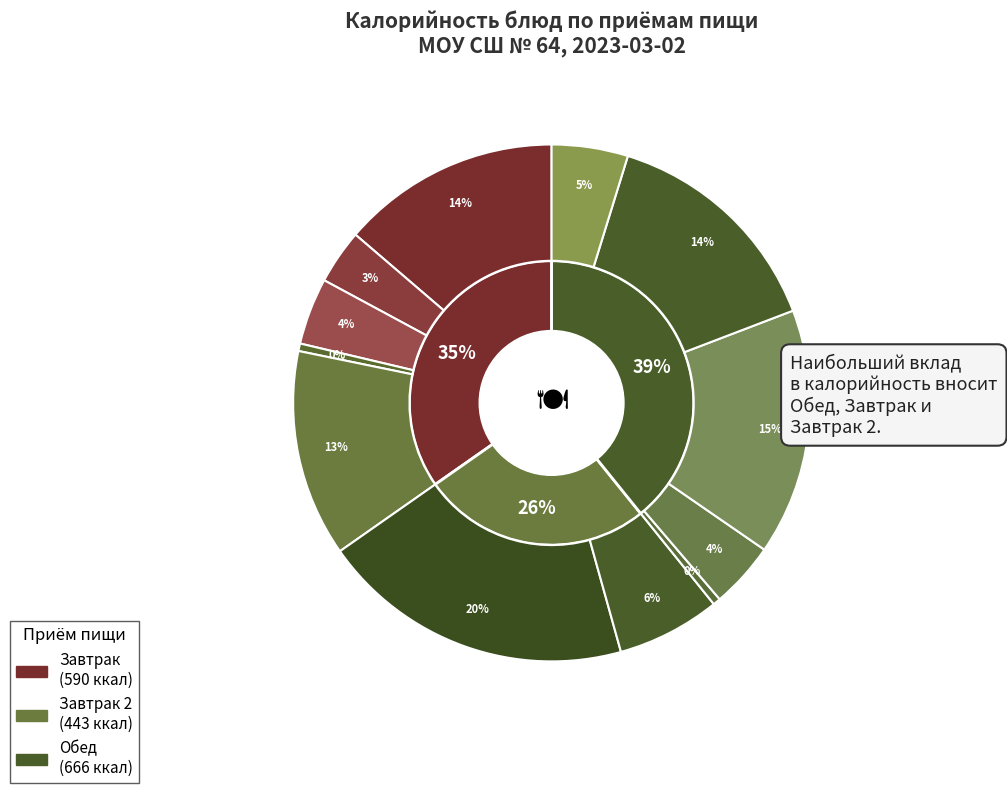

Is it true that Котлеты рубленные из птицы is 23% of the pie?

False